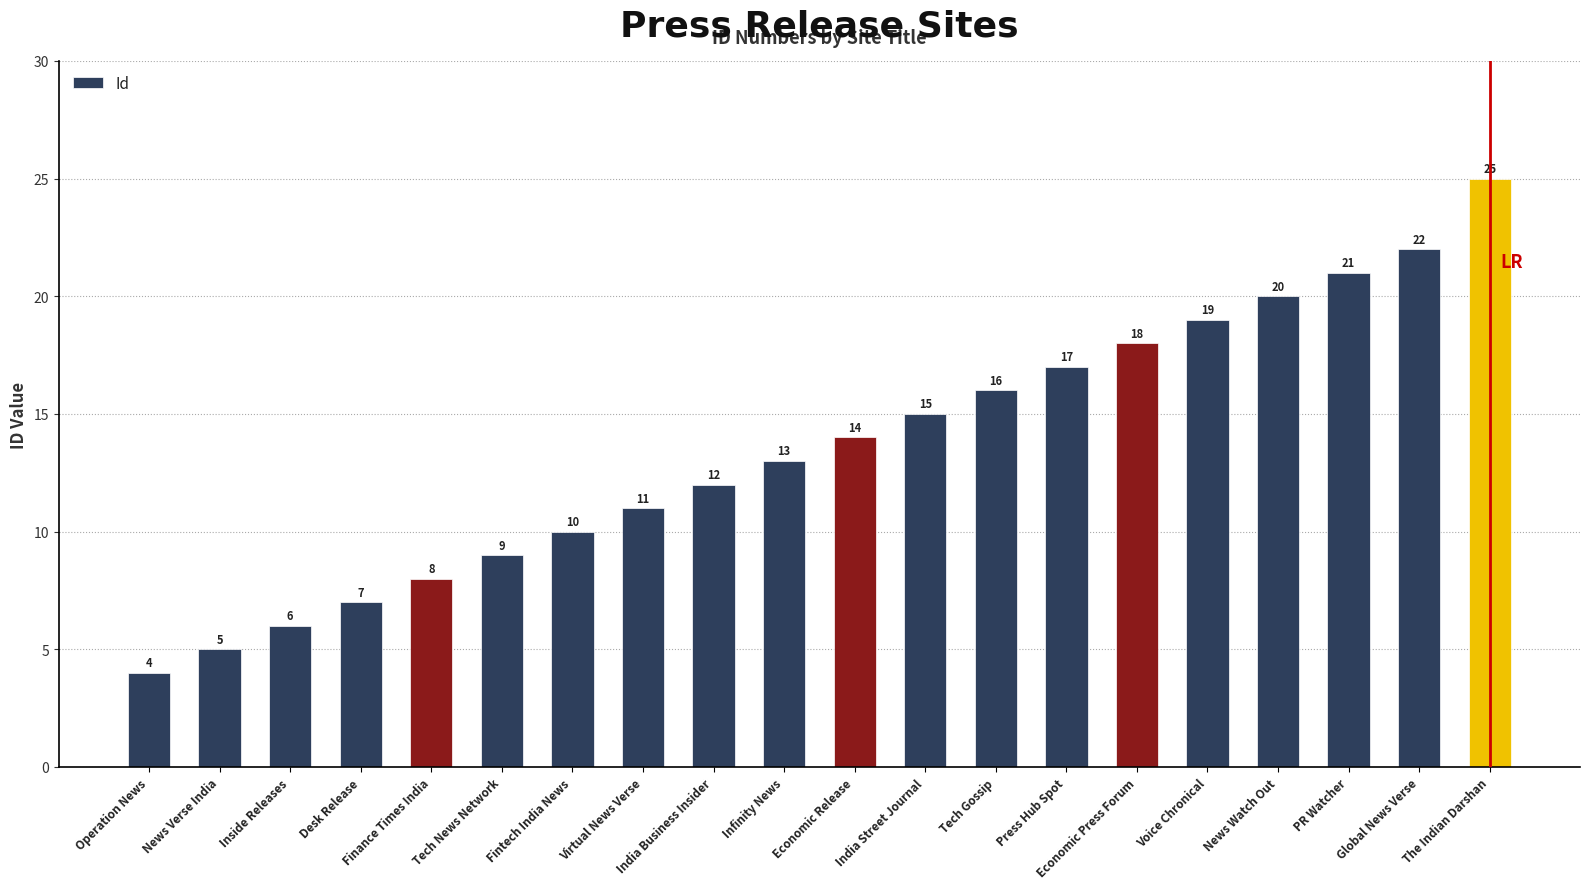

Reading right to left, extract all data points from this chart.

25	22	21	20	19	18	17	16	15	14	13	12	11	10	9	8	7	6	5	4